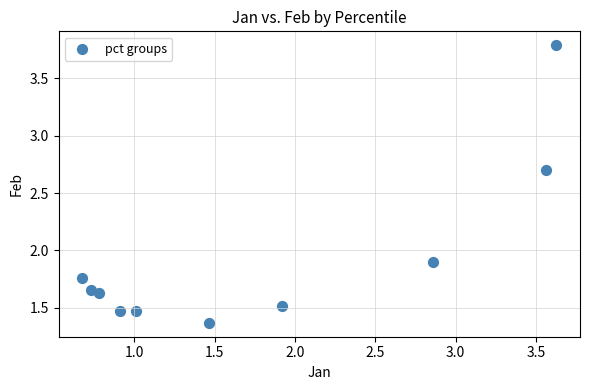

What Y value in the scatter plot is closest to 2?

1.9